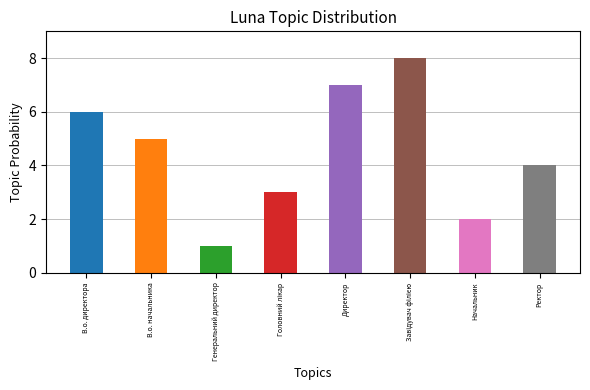

The value at Начальник is 2. True or false?

True